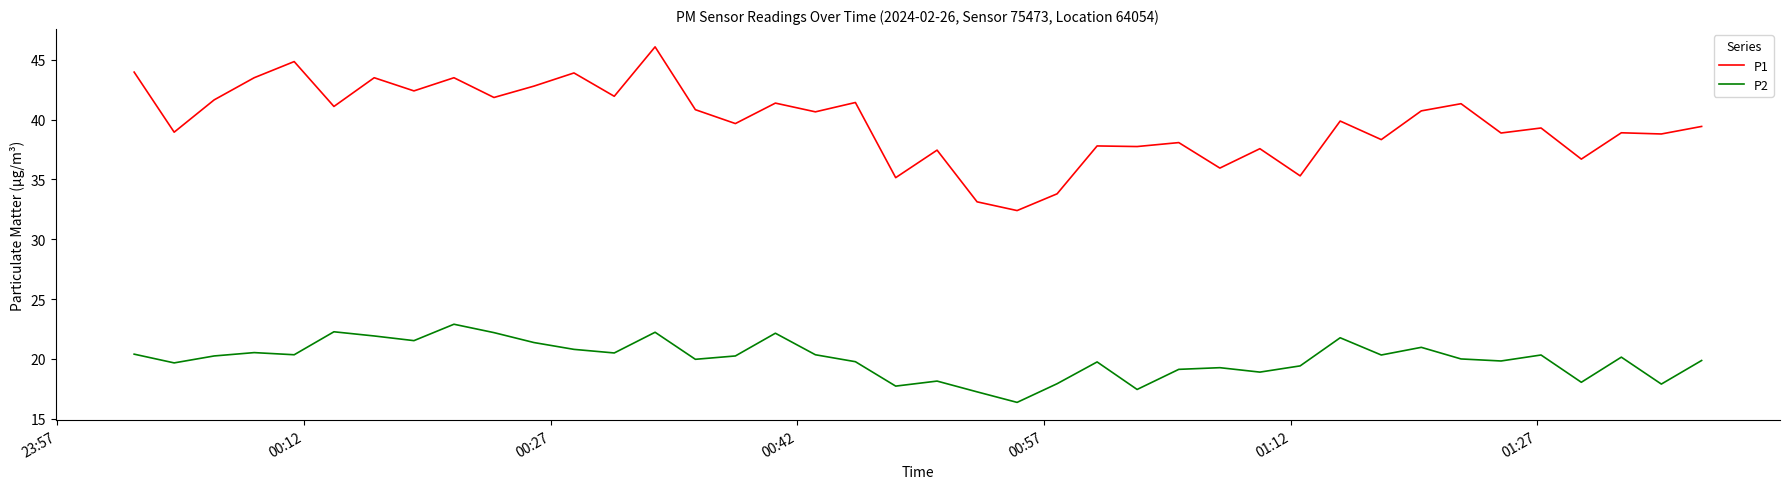

Rank the series by their maximum value, from lowest to highest.

P2, P1